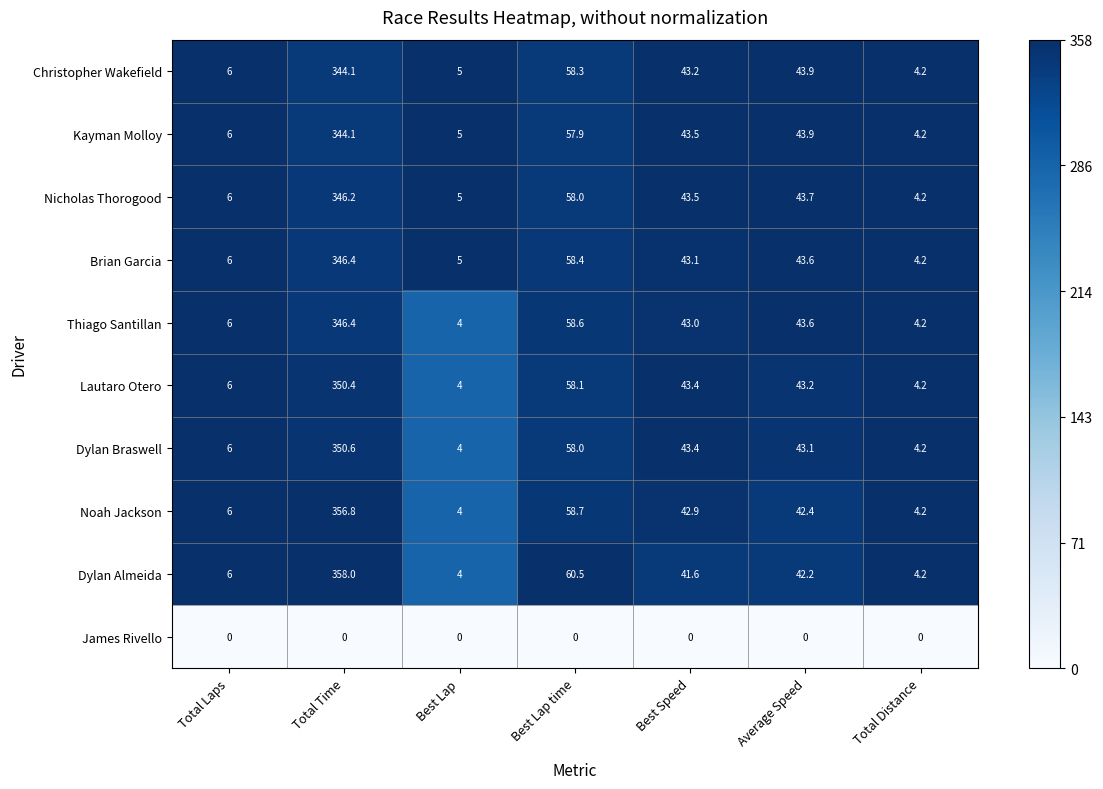

At how many categories does at least one series exceed 0?

7